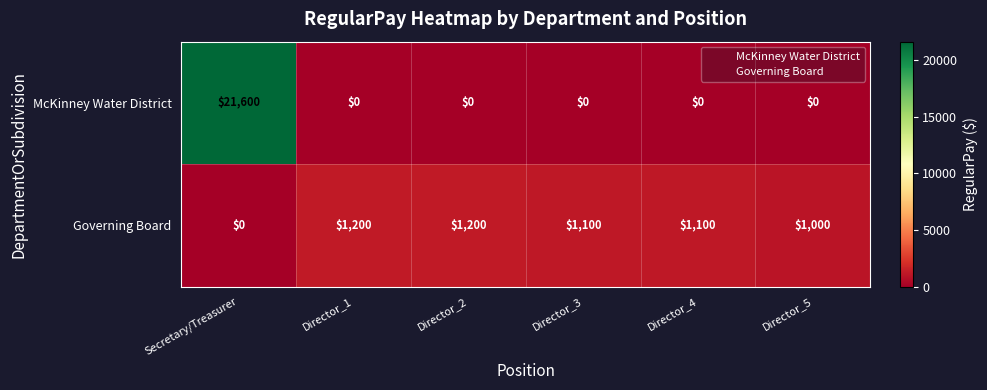

What value does the Governing Board series have at Director_2, to the nearest 100?

1200